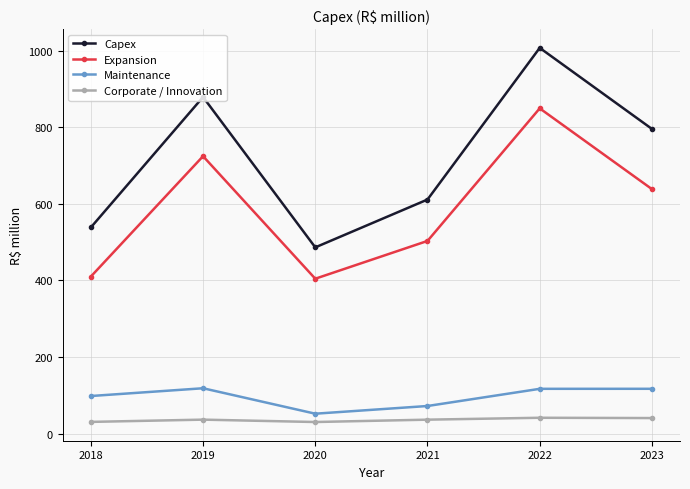

Is it true that Expansion equals 404.5 at 2020?

True